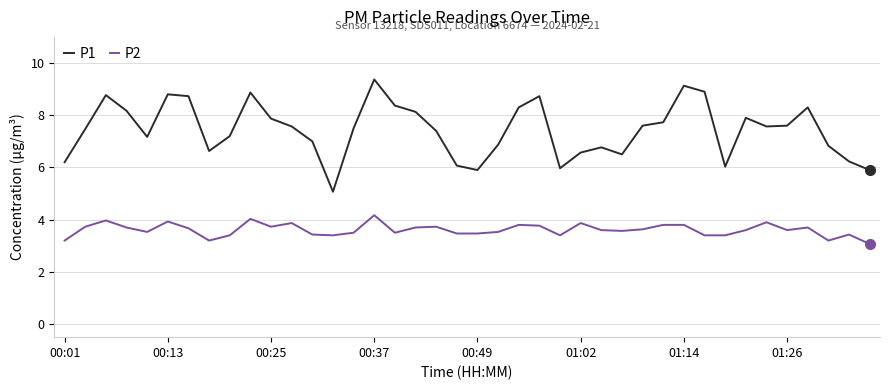

Which series has the largest total across all categories?

P1